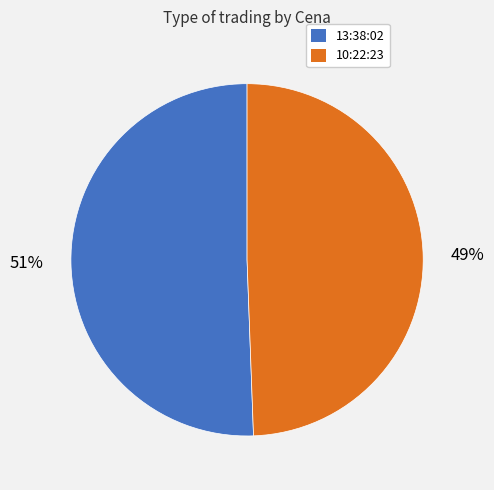

Is it true that 13:38:02 is 37% of the pie?

False